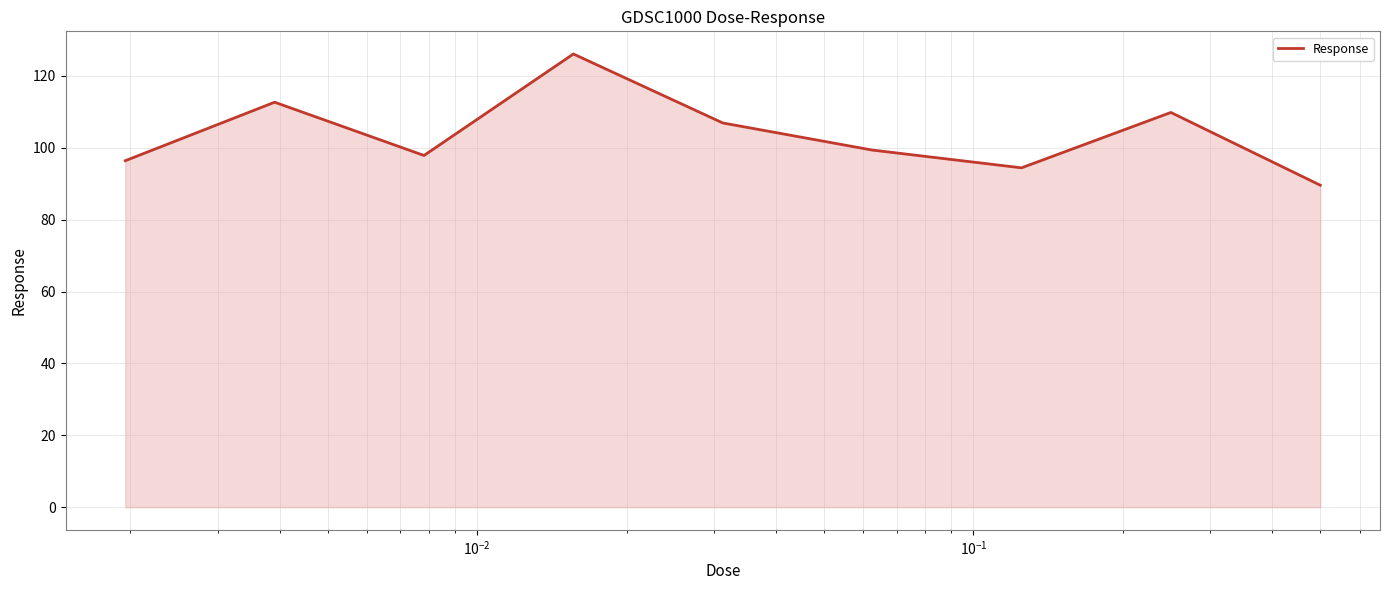

How many interior local valleys (lower than both neighbors) does the data have?

2